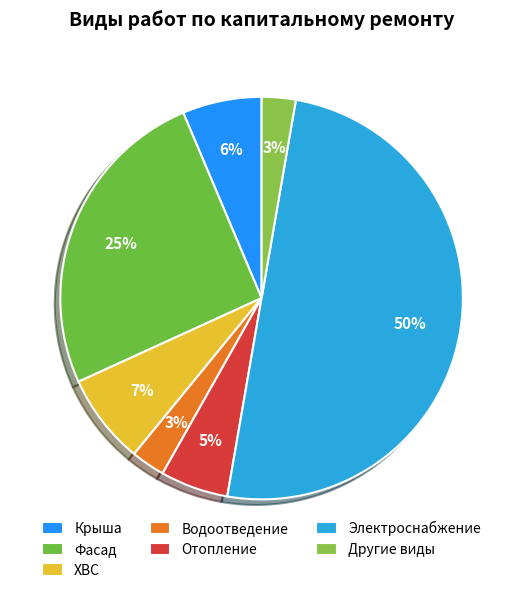

To the nearest percent, what percentage of the pie is Фасад?

25%